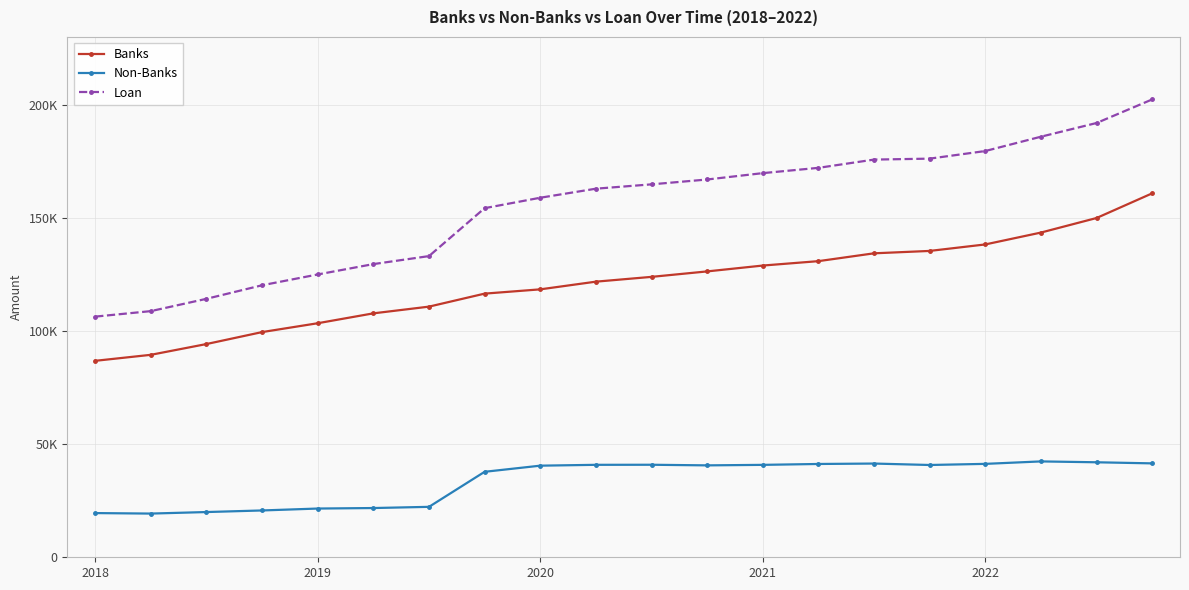

What are all the series names shown in the legend?

Banks, Non-Banks, Loan